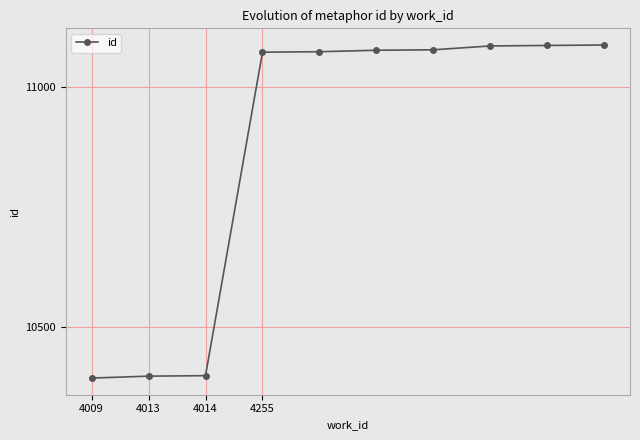

What is the average value?

10875